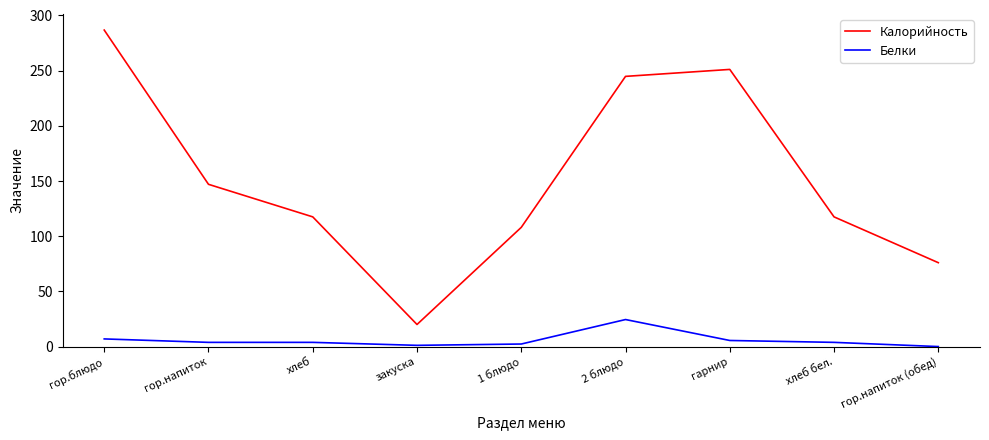

At which category does Калорийность reach its first local peak?

гарнир